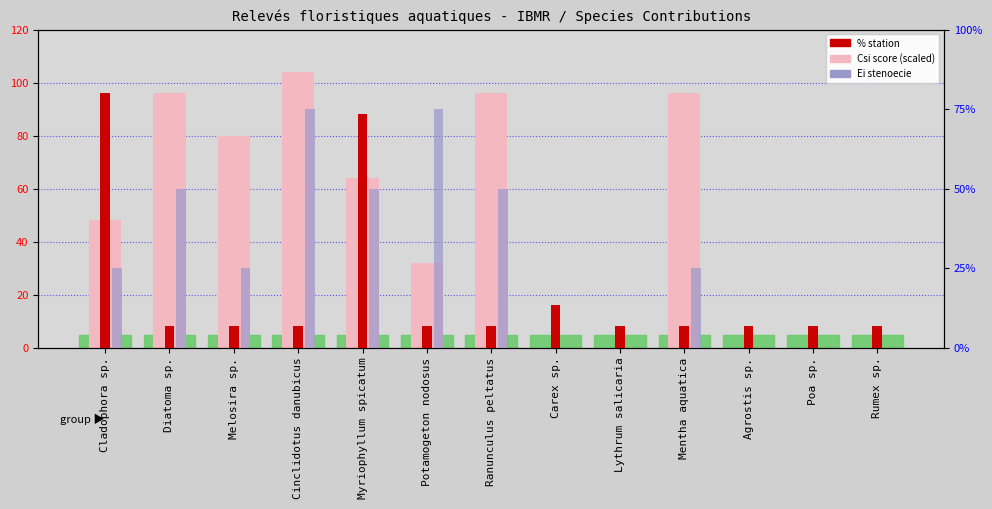

Reading left to right, list all the values displayed in this chart.

Csi (score): Cladophora sp.=48	Diatoma sp.=96	Melosira sp.=80	Cinclidotus danubicus=104	Myriophyllum spicatum=64	Potamogeton nodosus=32	Ranunculus peltatus=96	Carex sp.=0	Lythrum salicaria=0	Mentha aquatica=96	Agrostis sp.=0	Poa sp.=0	Rumex sp.=0
% station: Cladophora sp.=96	Diatoma sp.=8	Melosira sp.=8	Cinclidotus danubicus=8	Myriophyllum spicatum=88	Potamogeton nodosus=8	Ranunculus peltatus=8	Carex sp.=16	Lythrum salicaria=8	Mentha aquatica=8	Agrostis sp.=8	Poa sp.=8	Rumex sp.=8
Ei (stenoecie): Cladophora sp.=1	Diatoma sp.=2	Melosira sp.=1	Cinclidotus danubicus=3	Myriophyllum spicatum=2	Potamogeton nodosus=3	Ranunculus peltatus=2	Carex sp.=0	Lythrum salicaria=0	Mentha aquatica=1	Agrostis sp.=0	Poa sp.=0	Rumex sp.=0